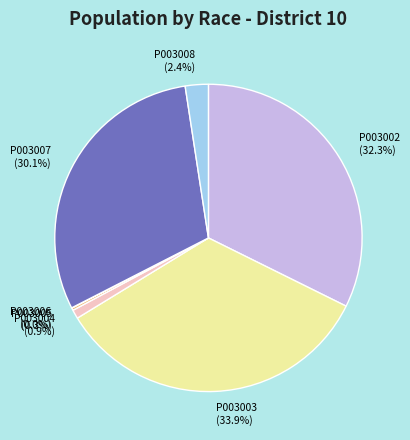

To the nearest percent, what is the difference between the largest and smallest slice percentages?

34%